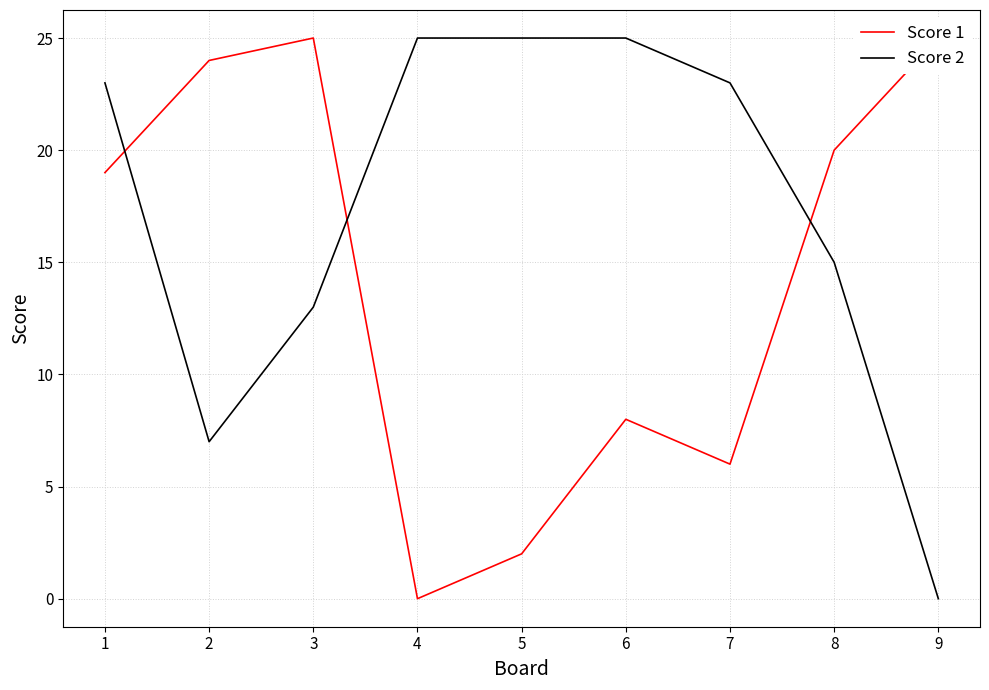

What is the difference between the maximum and minimum values in the Score 1 series?

25